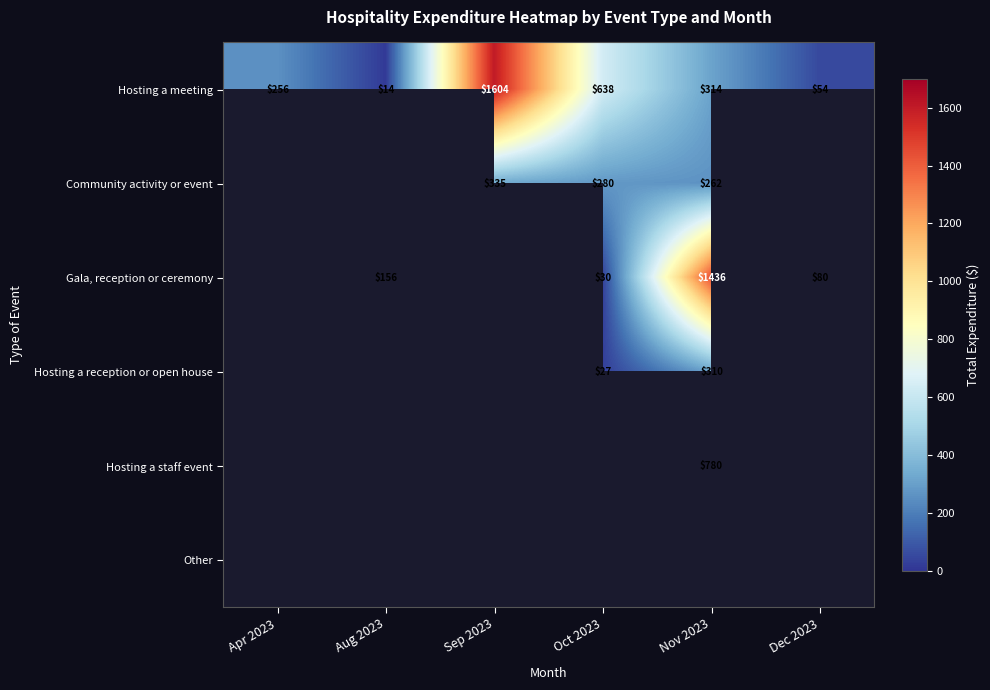

Between Aug 2023 and Nov 2023, which series saw the biggest shift?

Gala, reception or ceremony